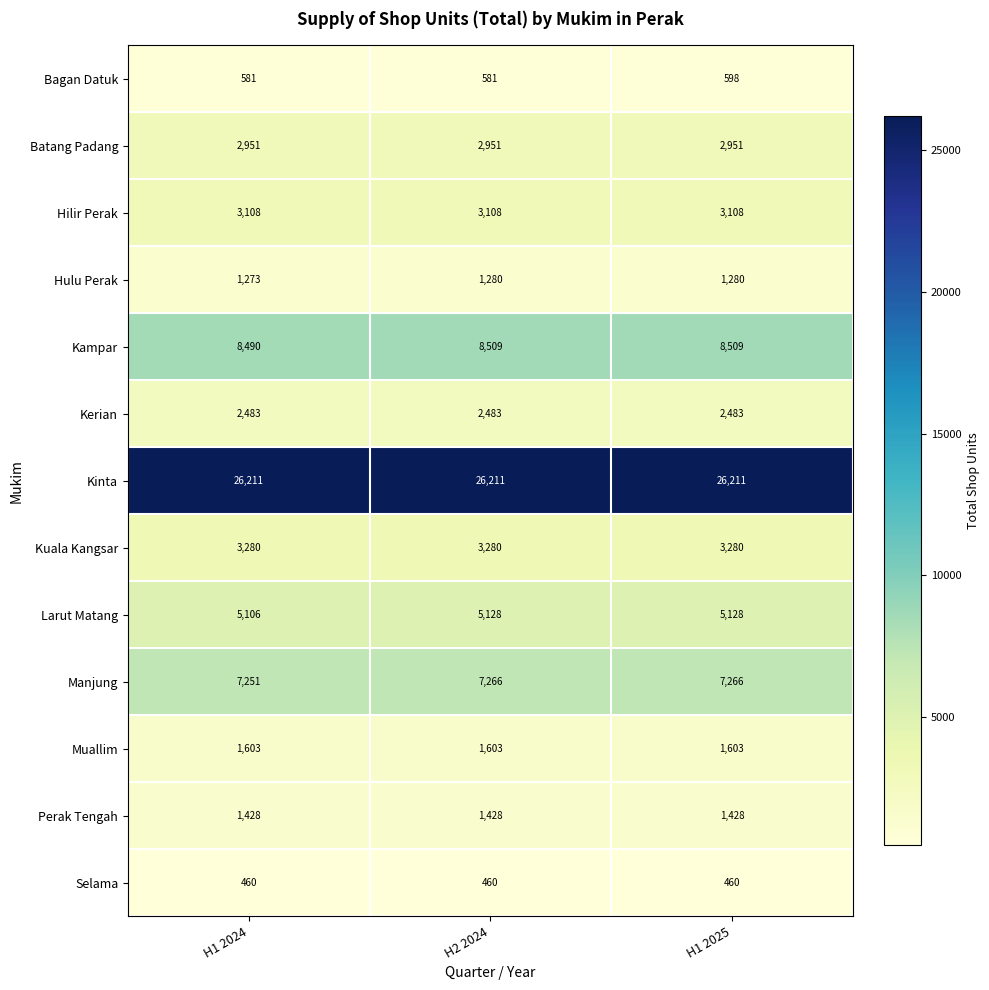

True or false: Hilir Perak has a value of 4419 at H1 2024.

False